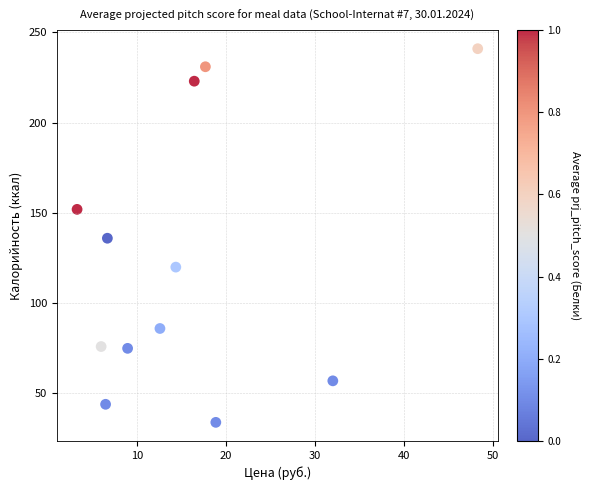

What is the average Y value?

123